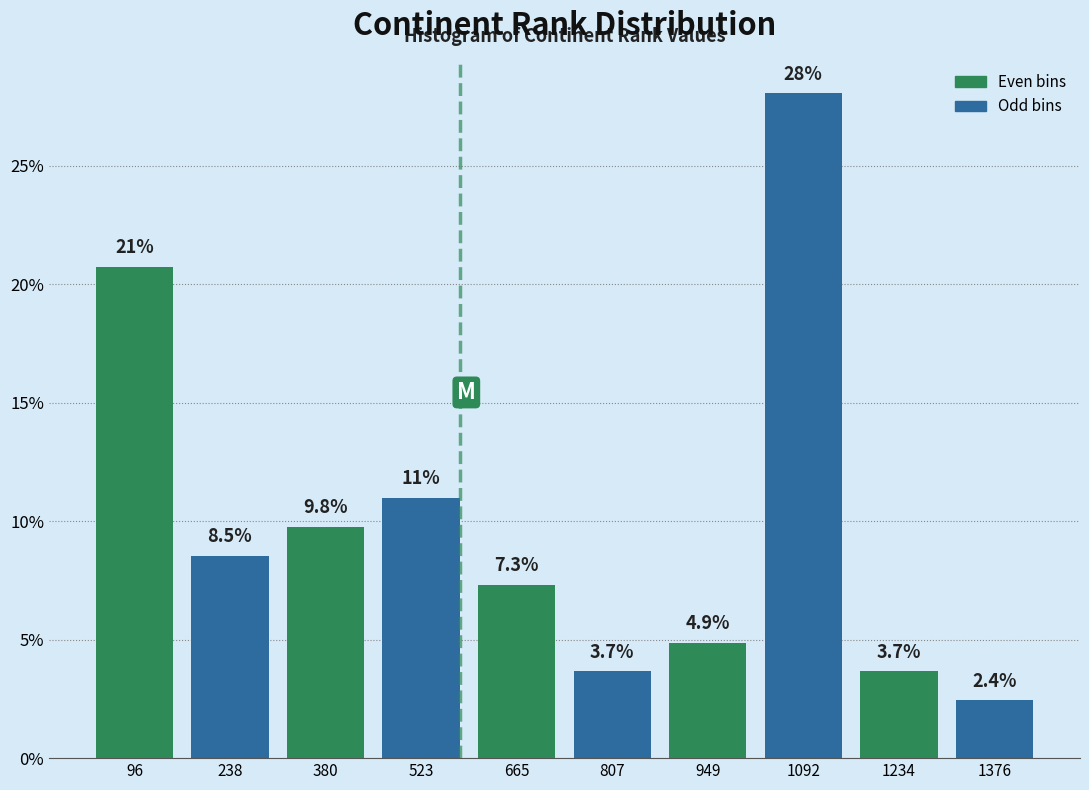

Which range on the x-axis has the tallest bar?

1020 to 1160